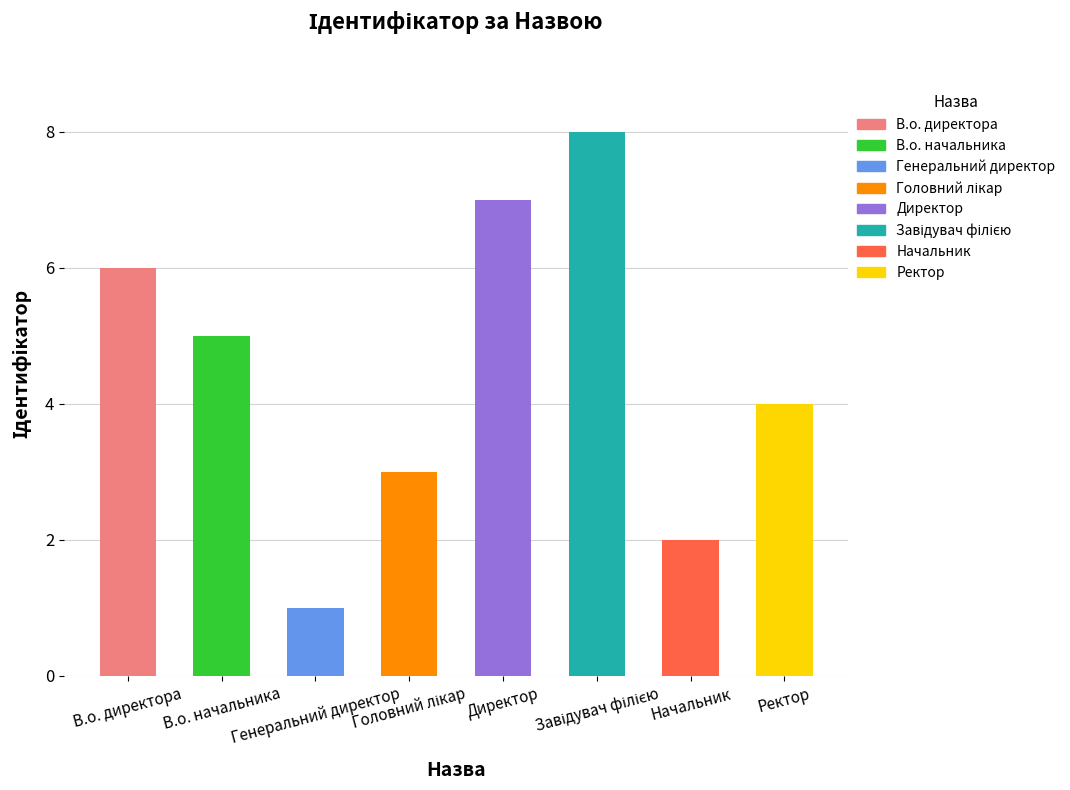

What is the minimum value shown in the chart?

1